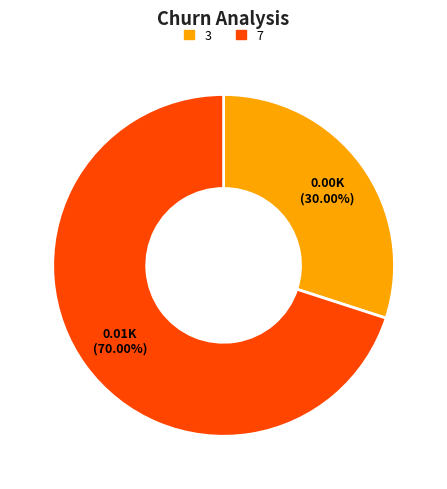

Is there a majority slice in this chart?

Yes